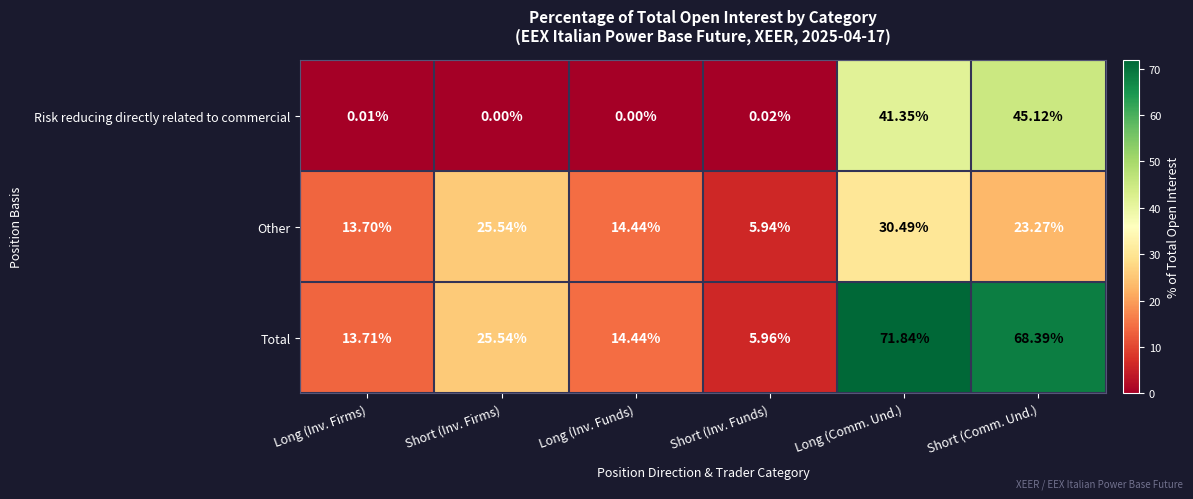

Which series has the widest spread of values?

Total